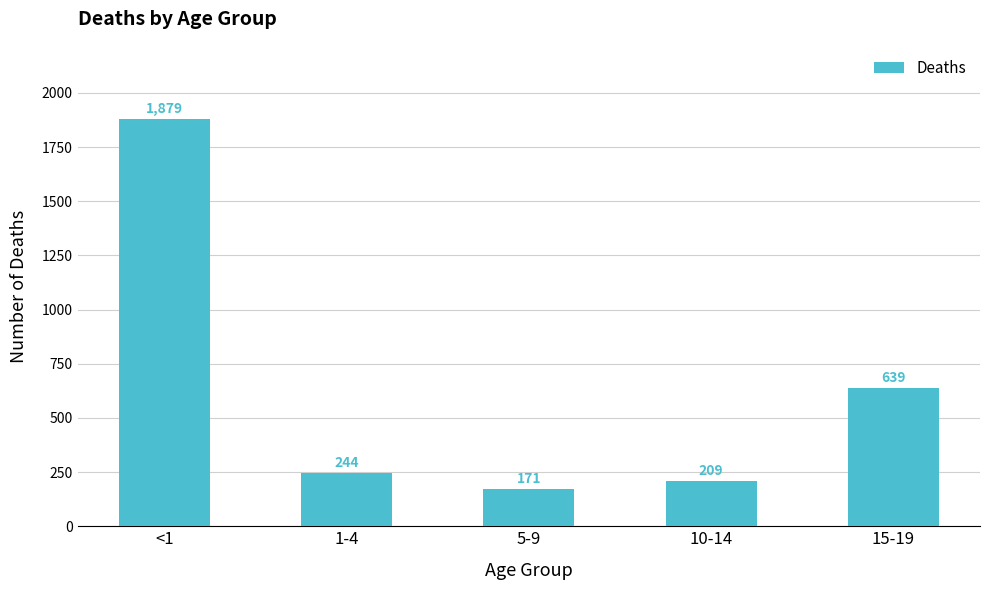

Is it true that the value at 10-14 is 132?

False